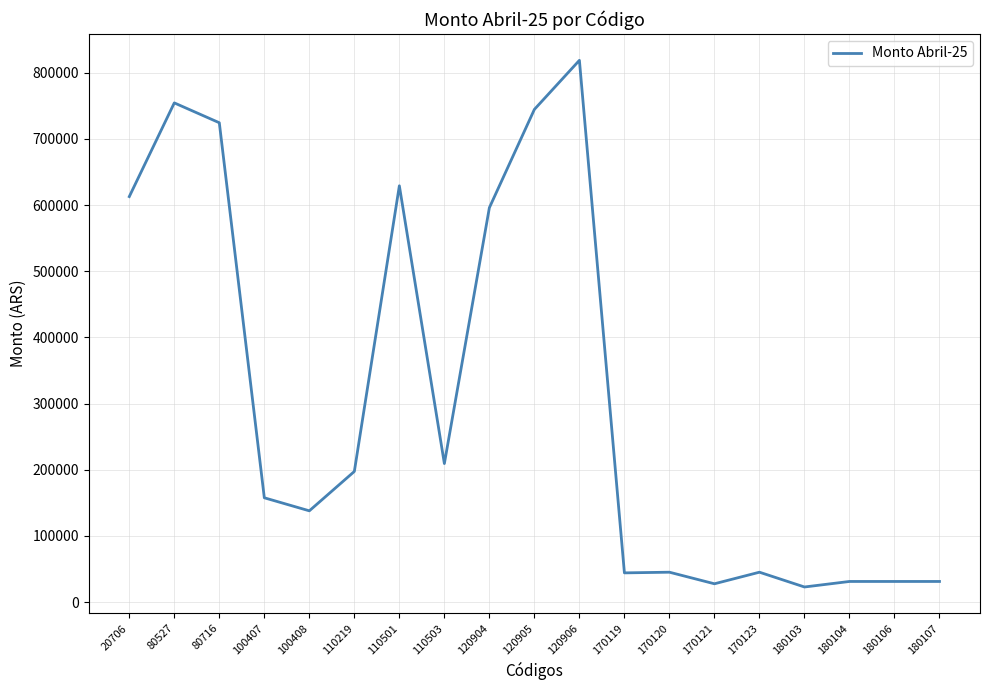

How many lines are shown in the chart?

1